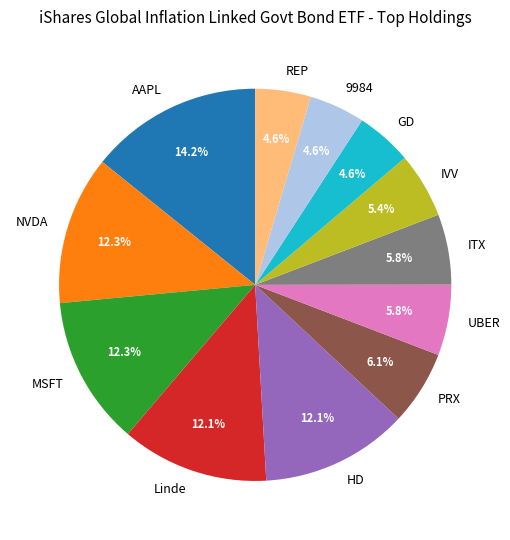

To the nearest percent, what portion does HD represent?

12%